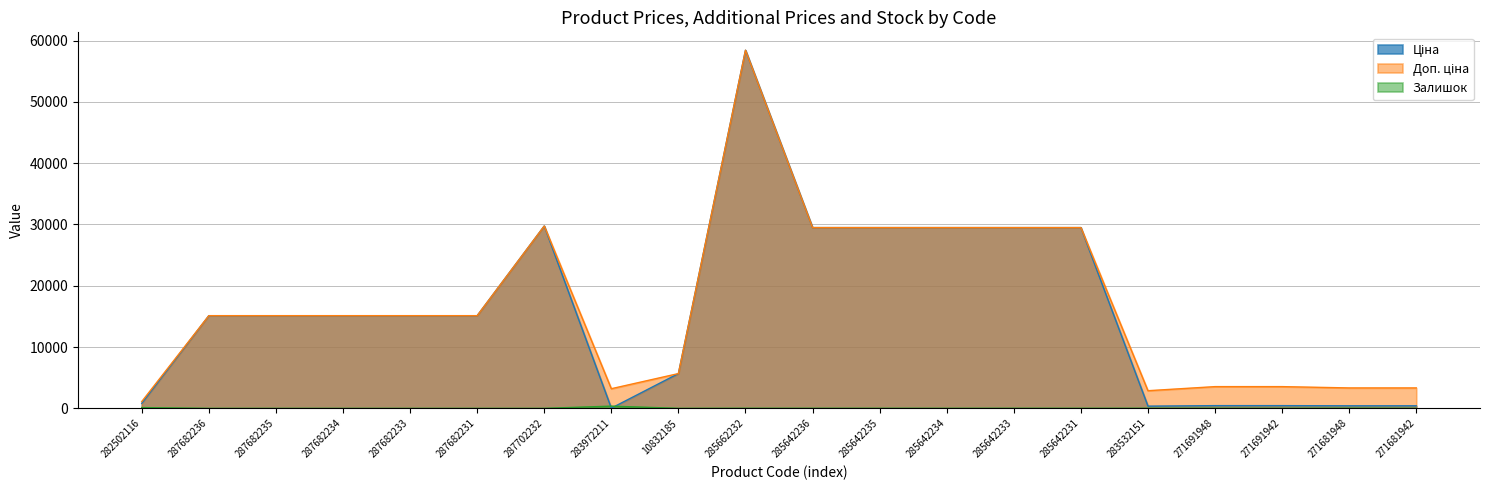

What are all the series names shown in the legend?

Ціна, Доп. ціна, Залишок